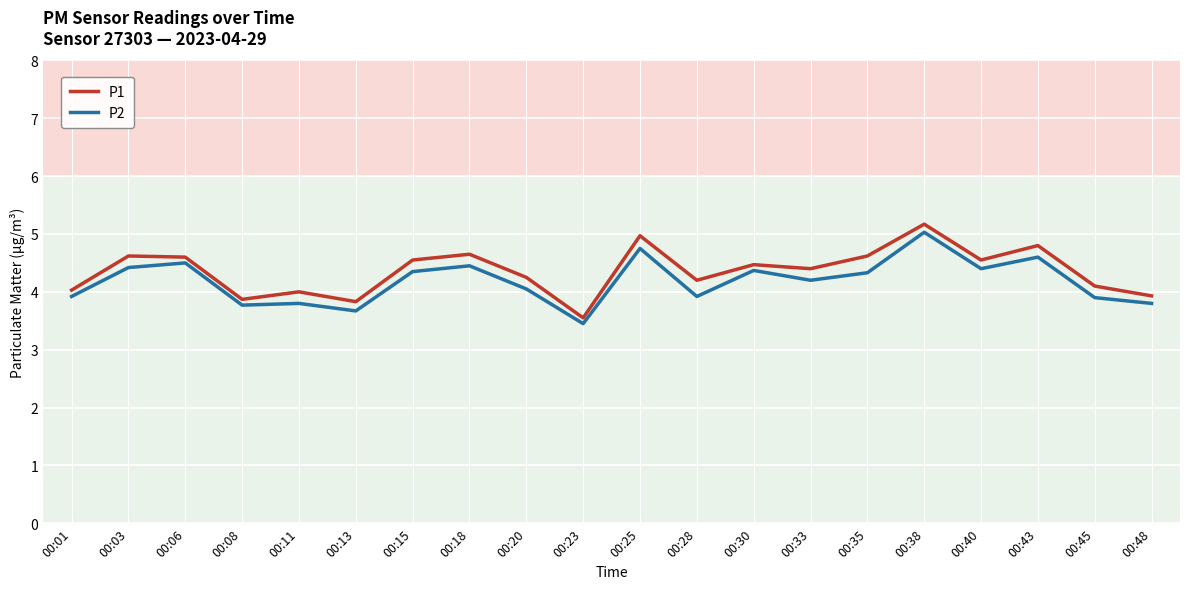

Is the value of P2 at 00:11 greater than the value of P1 at 00:23?

Yes